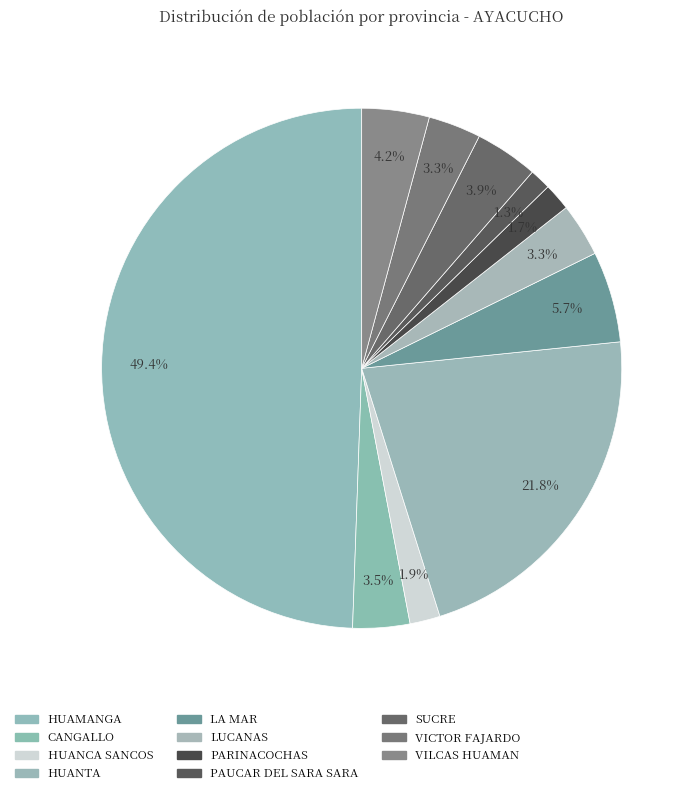

Which category has the smallest portion of the pie?

PAUCAR DEL SARA SARA